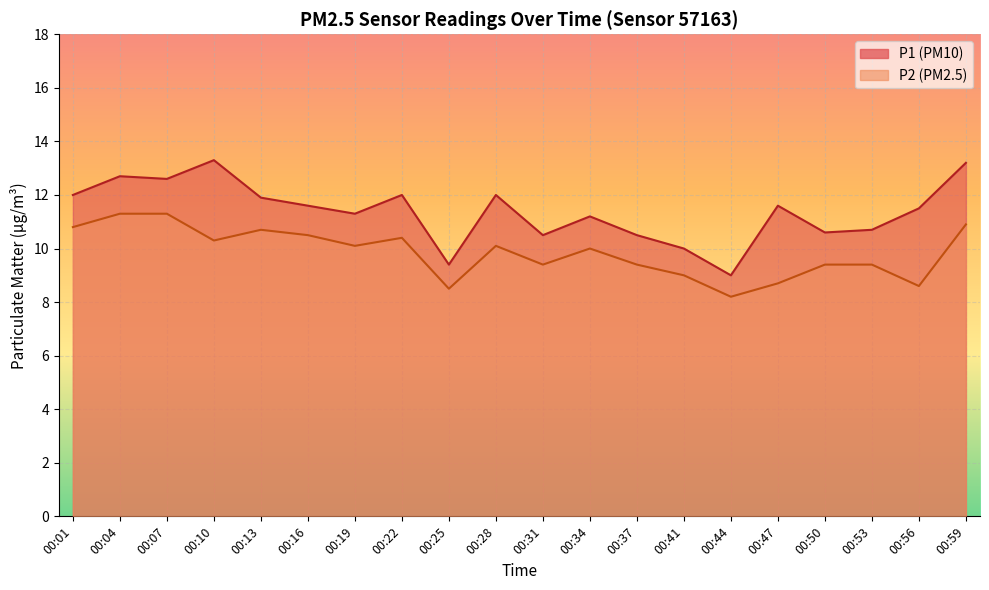

Where is the first local minimum for P2?

00:10